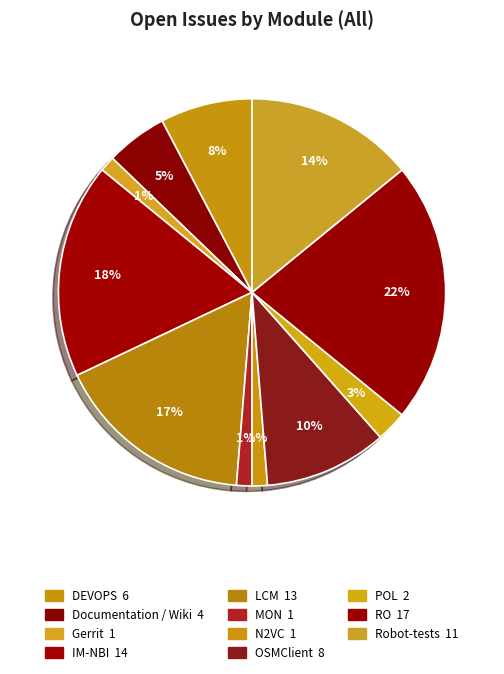

To the nearest percent, what is the average slice percentage?

9%